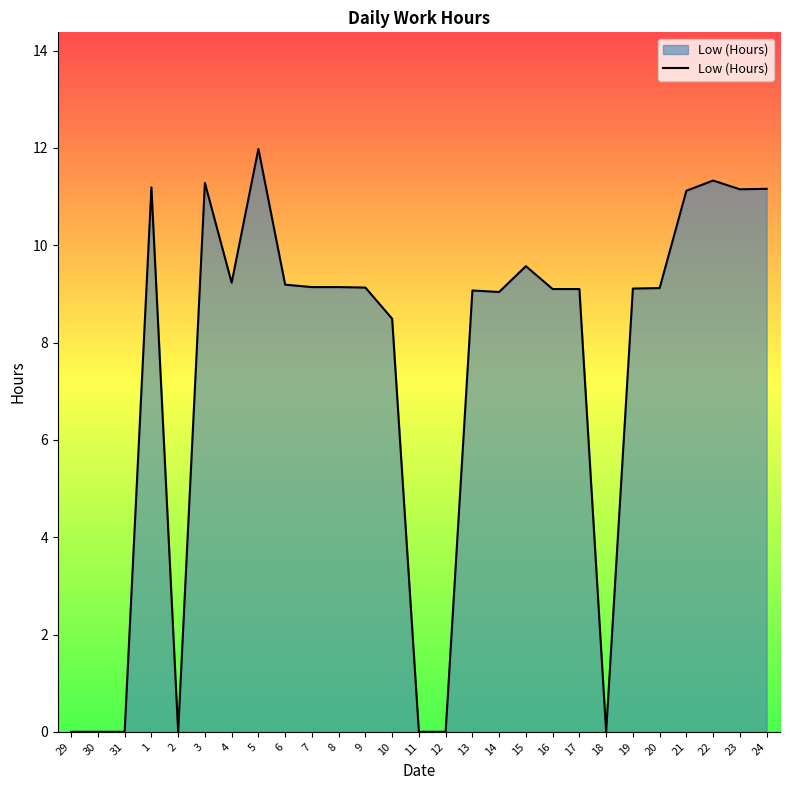

Read the value at 5.

12.0